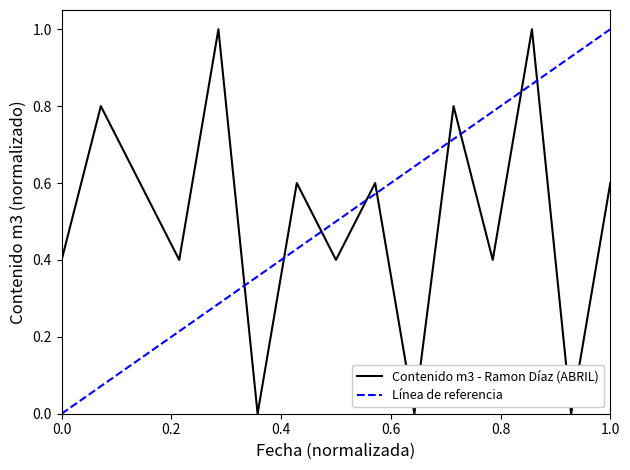

The value at 2015-04-14 is 0.0. True or false?

True